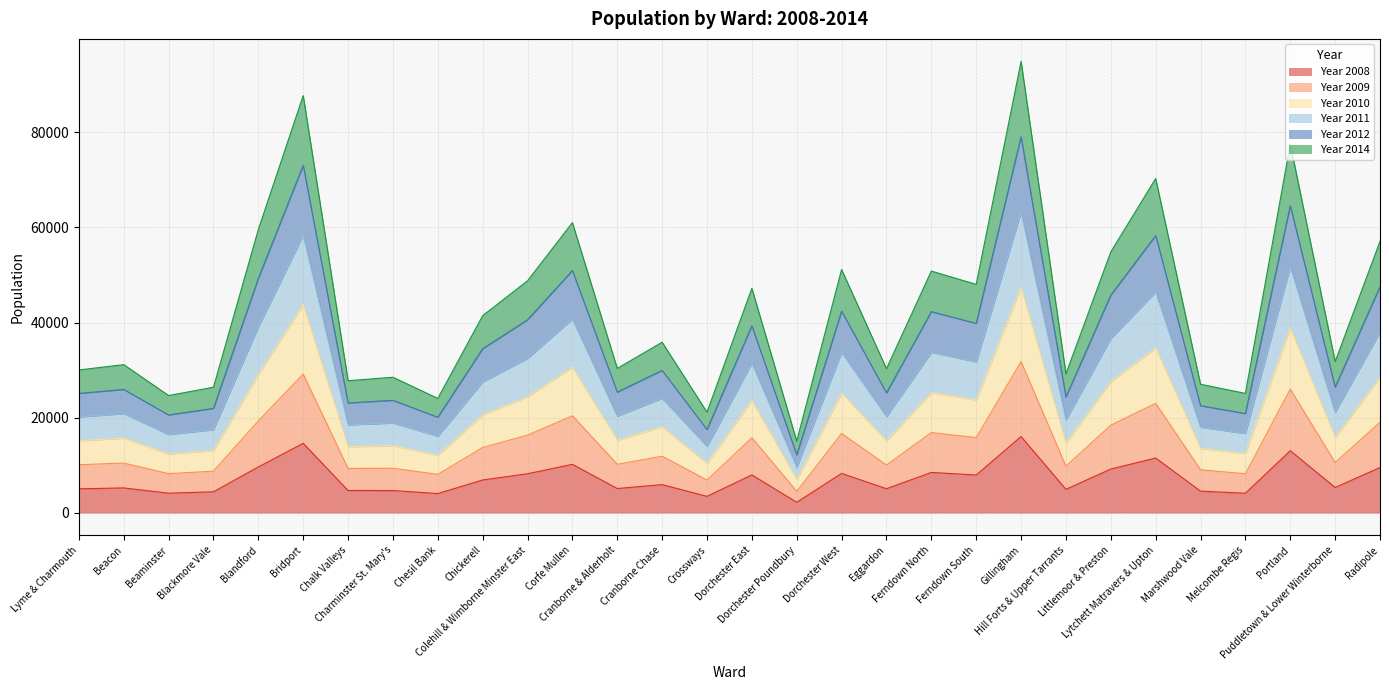

True or false: Year 2008 has more than 0 points higher than both neighbors.

True